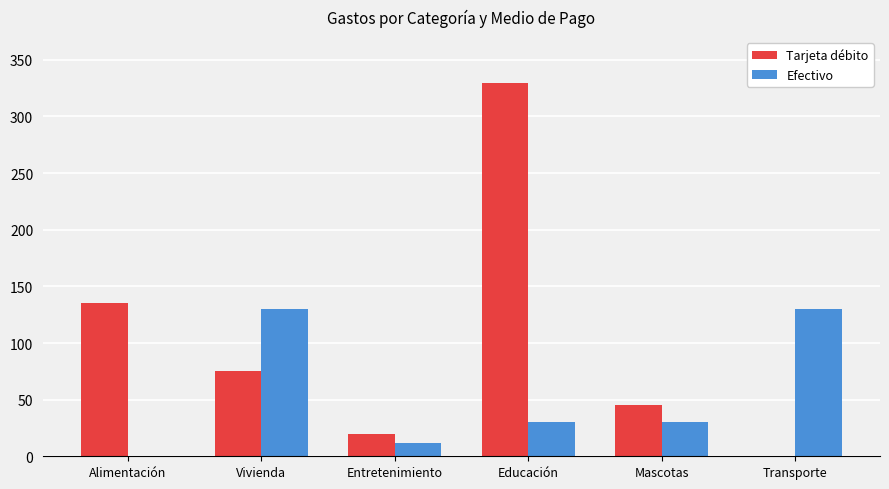

What are all the series names shown in the legend?

Tarjeta débito, Efectivo